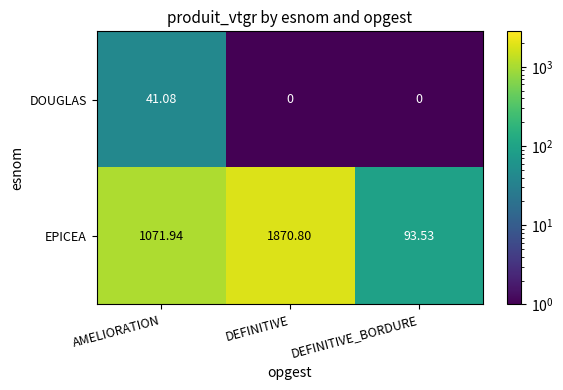

Which series has the largest range (max minus min)?

EPICEA